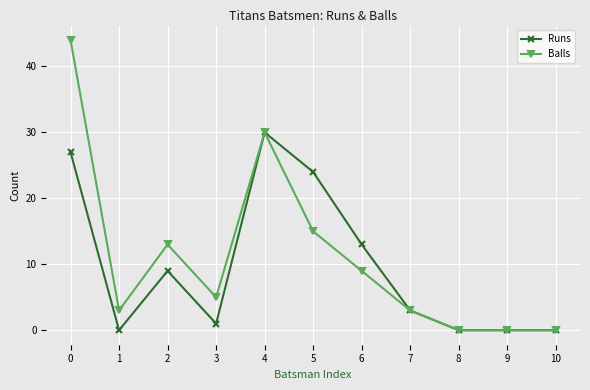

What is the average value of the Runs series?

10